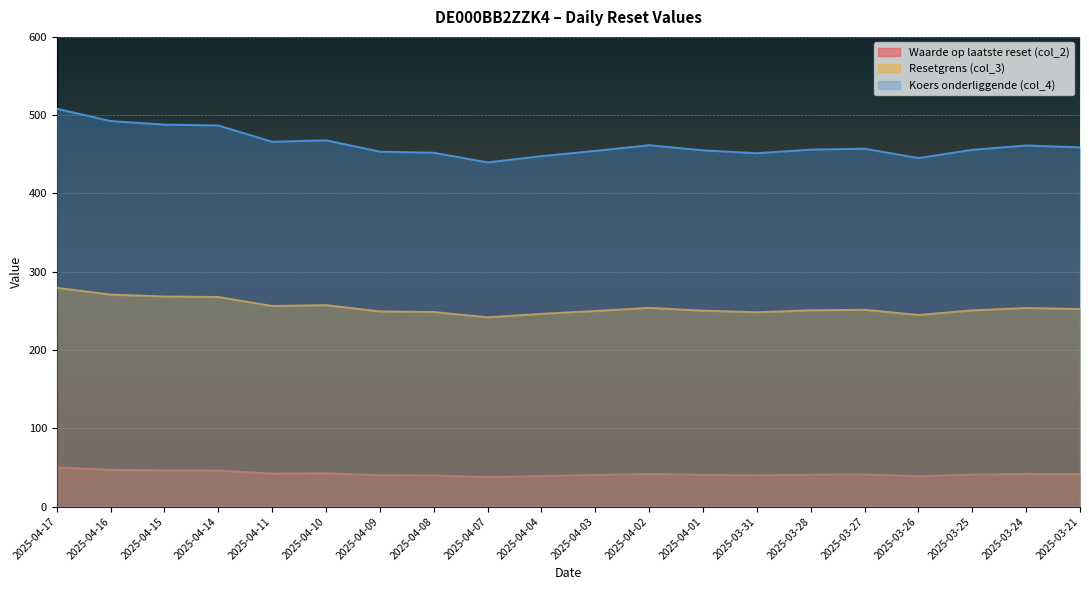

Which series has the largest total across all categories?

Koers onderliggende (col_4)